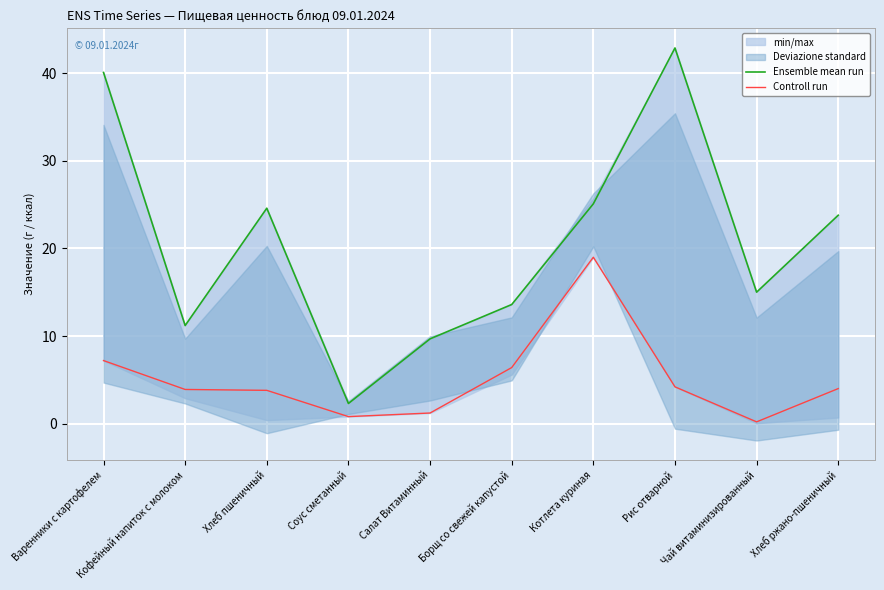

The value of Controll run at Хлеб ржано-пшеничный is 6.7. True or false?

False